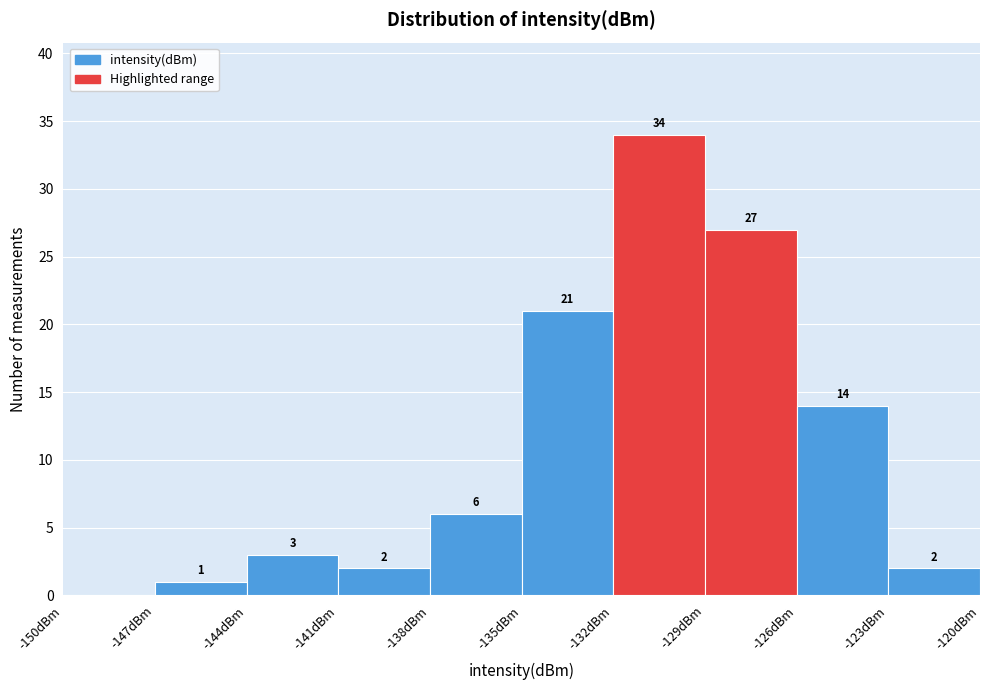

Which range on the x-axis has the tallest bar?

-132 to -129